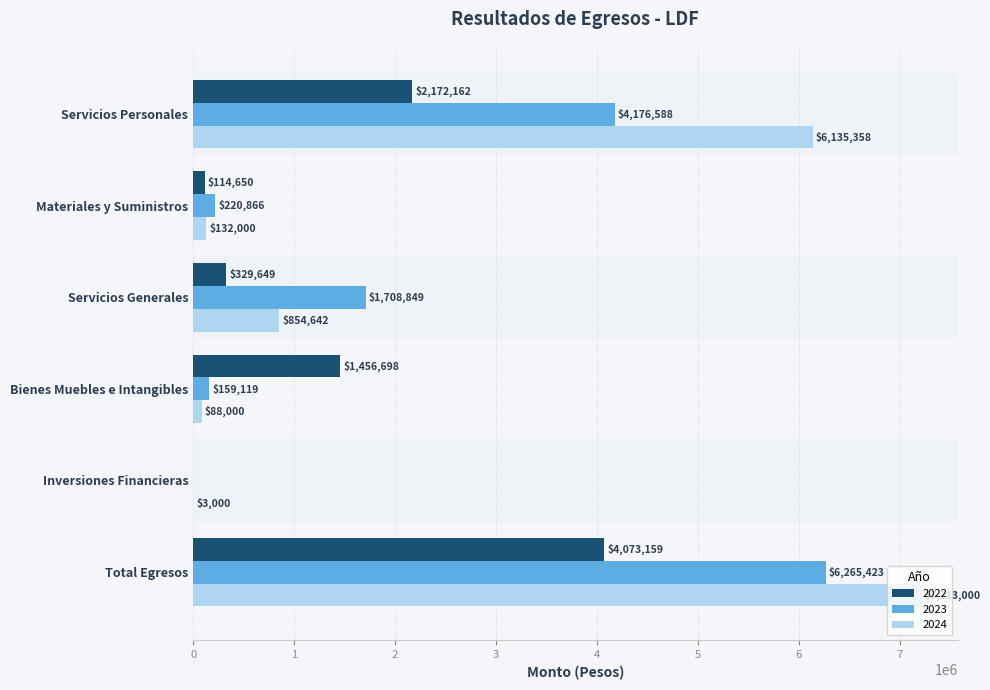

Which series has the largest total across all categories?

2024